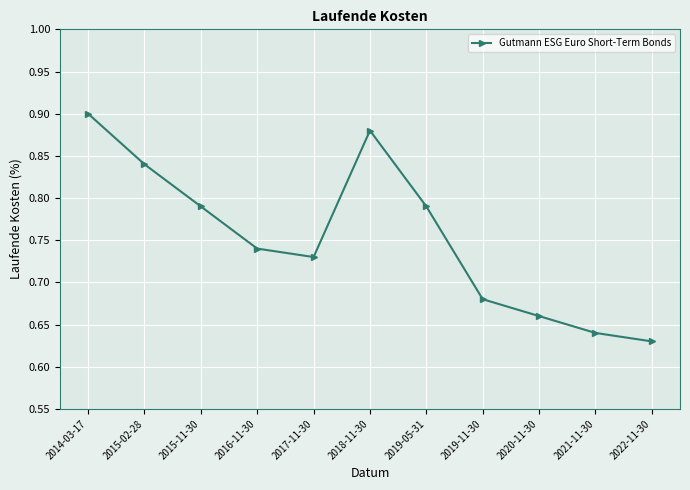

What is the label of the 8th point from the right?

2016-11-30